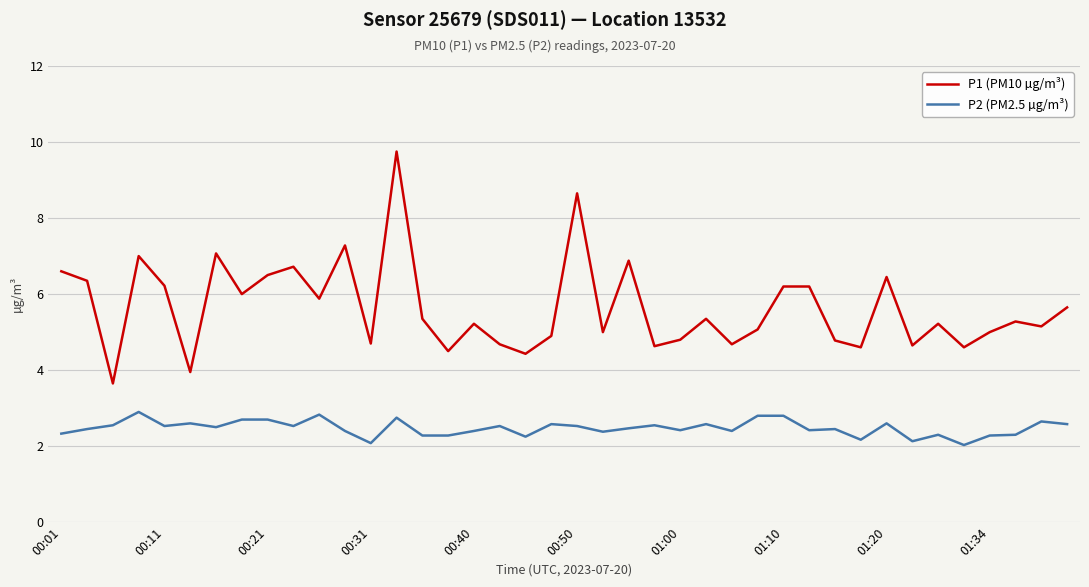

True or false: P1 (PM10 µg/m³) and P2 (PM2.5 µg/m³) cross at least once.

False